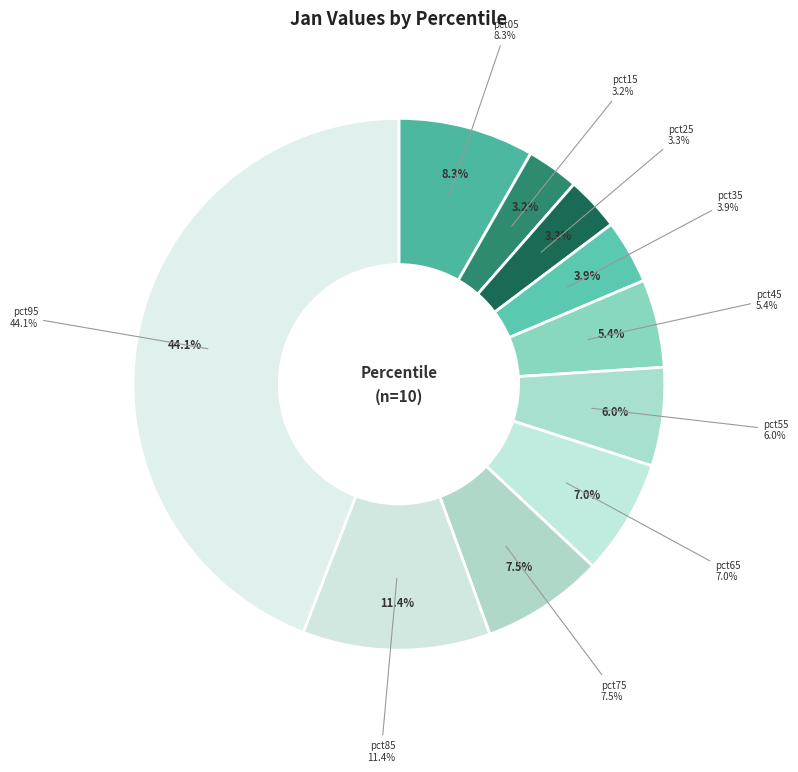

To the nearest percent, what portion does pct45 represent?

5%